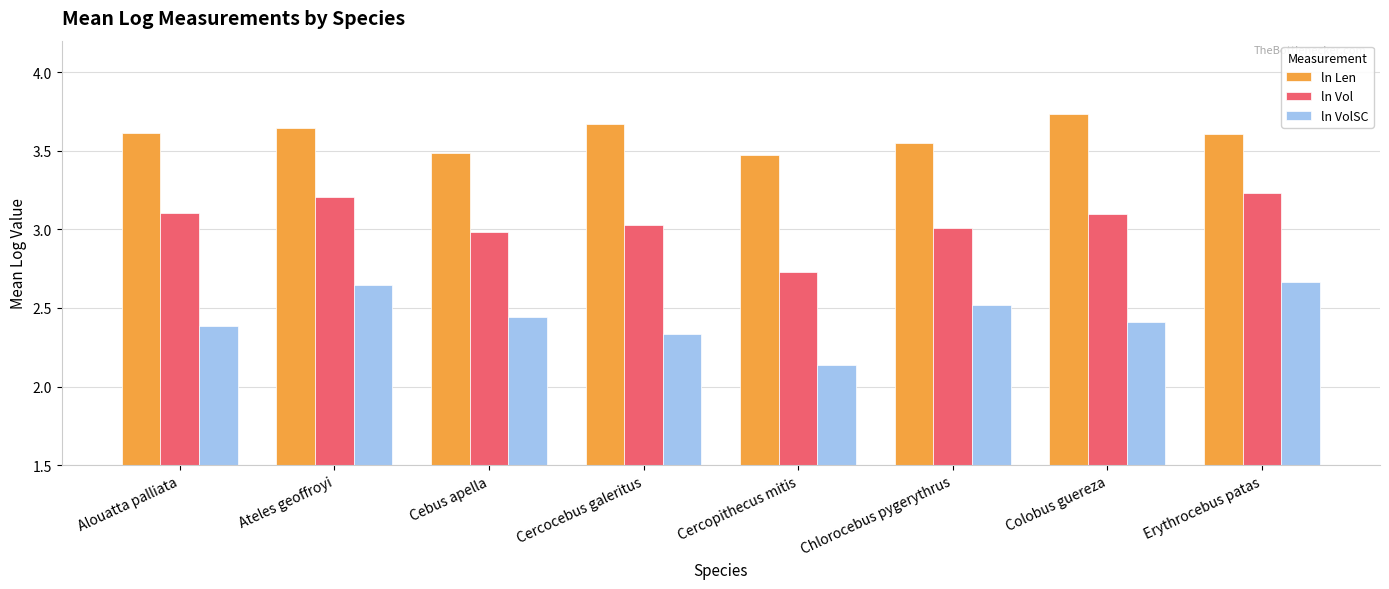

At how many categories does at least one series exceed 2?

8